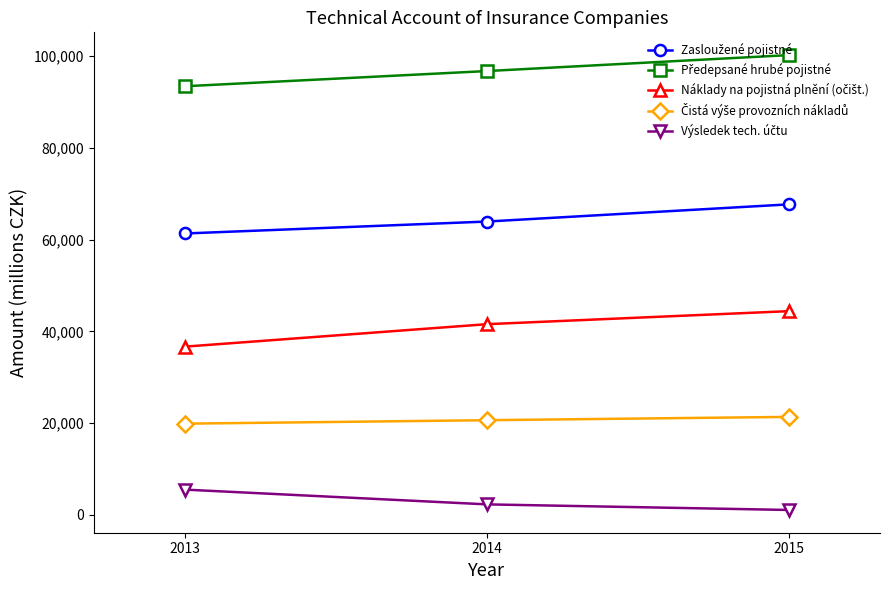

What is the maximum value shown in the chart?

100265